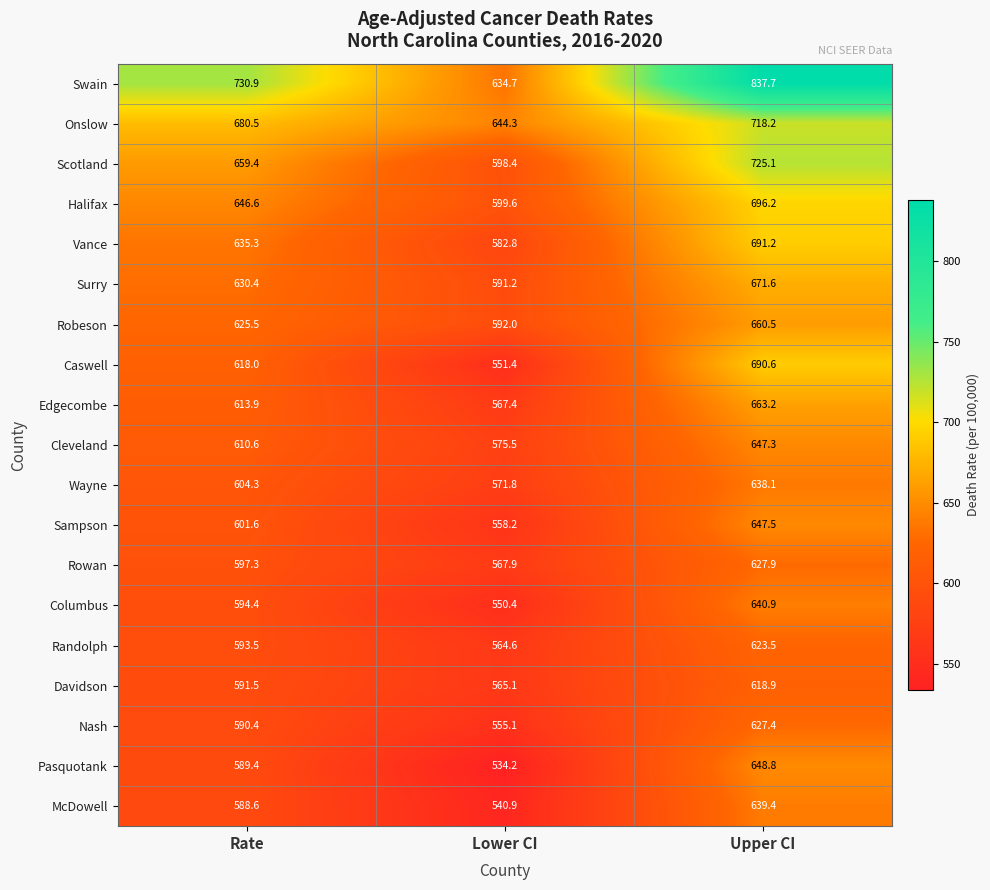

Which category has the highest value across all series?

Upper CI